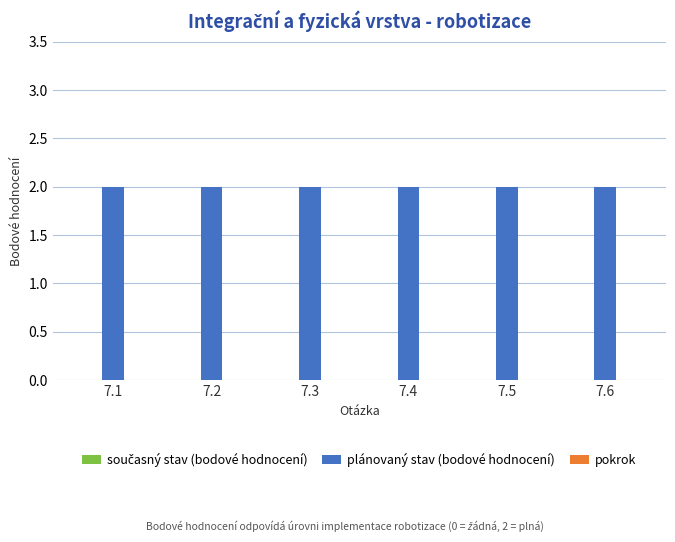

Is it true that plánovaný stav (bodové hodnocení) equals 2 at 7.2?

True